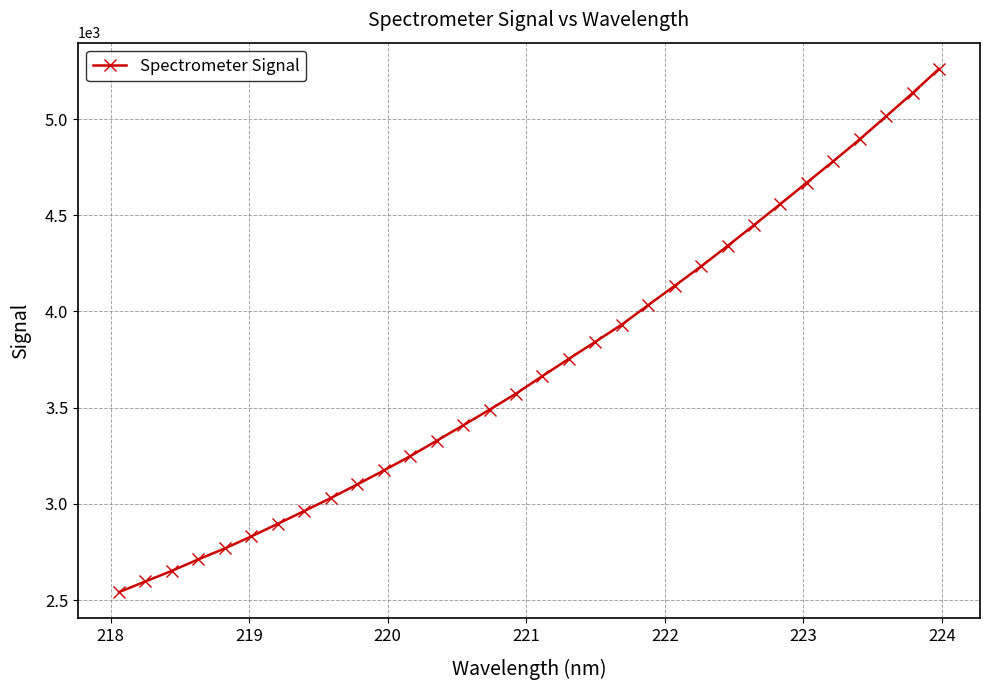

True or false: the data has more than 1 interior local peaks.

False